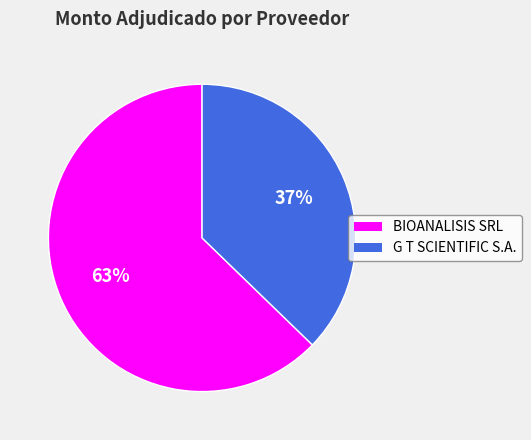

Which slice is the largest?

BIOANALISIS SRL